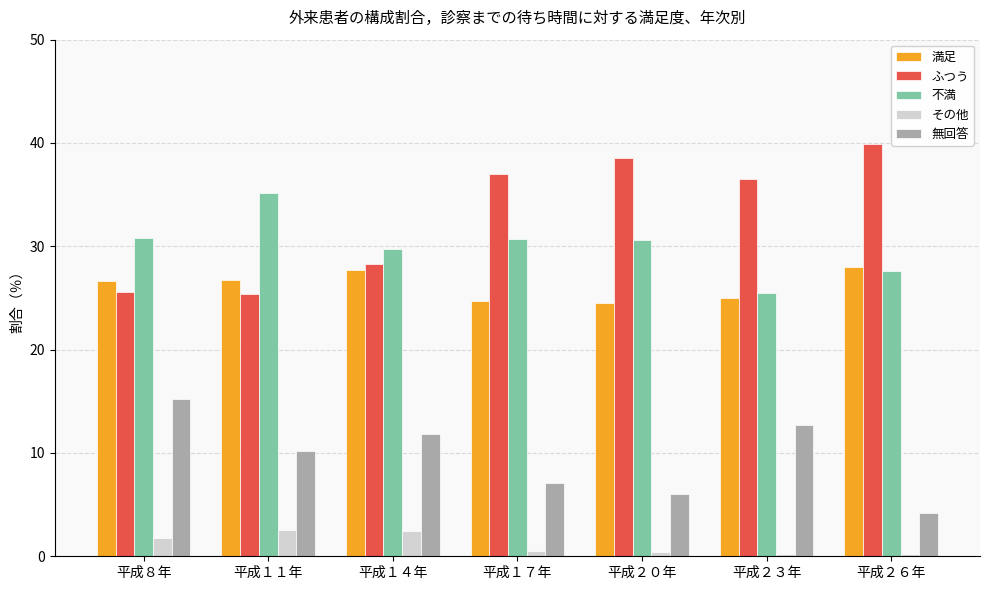

What is the label of the 7th bar from the left?

平成２６年